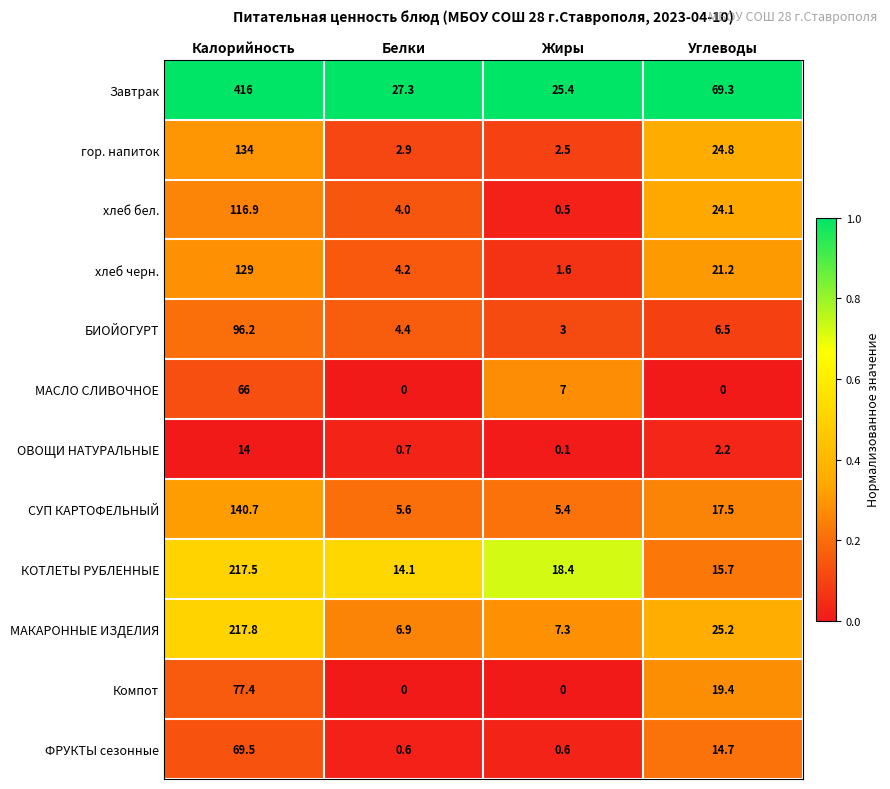

What is the total value across all series at Калорийность?

1695.0